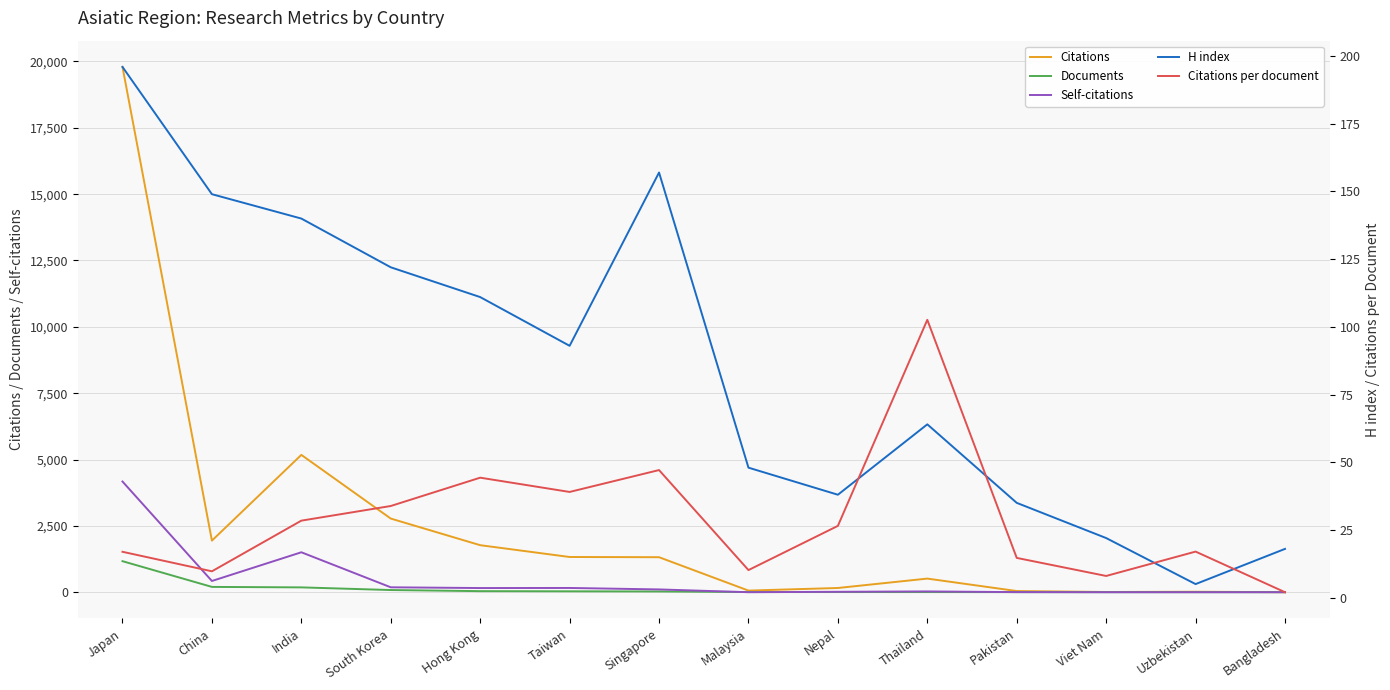

Reading left to right, transcribe all the data shown in this chart.

Citations: Japan=19794.0	China=1944.0	India=5175.0	South Korea=2775.0	Hong Kong=1772.0	Taiwan=1327.0	Singapore=1319.0	Malaysia=61.0	Nepal=159.0	Thailand=513.0	Pakistan=44.0	Viet Nam=8.0	Uzbekistan=17.0	Bangladesh=2.0
Documents: Japan=1169.0	China=200.0	India=182.0	South Korea=82.0	Hong Kong=40.0	Taiwan=34.0	Singapore=28.0	Malaysia=6.0	Nepal=6.0	Thailand=5.0	Pakistan=3.0	Viet Nam=1.0	Uzbekistan=1.0	Bangladesh=1.0
Self-citations: Japan=4171.0	China=423.0	India=1505.0	South Korea=185.0	Hong Kong=157.0	Taiwan=160.0	Singapore=105.0	Malaysia=0.0	Nepal=16.0	Thailand=30.0	Pakistan=3.0	Viet Nam=0.0	Uzbekistan=0.0	Bangladesh=0.0
H index: Japan=196.0	China=149.0	India=140.0	South Korea=122.0	Hong Kong=111.0	Taiwan=93.0	Singapore=157.0	Malaysia=48.0	Nepal=38.0	Thailand=64.0	Pakistan=35.0	Viet Nam=22.0	Uzbekistan=5.0	Bangladesh=18.0
Citations per document: Japan=16.9	China=9.7	India=28.4	South Korea=33.8	Hong Kong=44.3	Taiwan=39.0	Singapore=47.1	Malaysia=10.2	Nepal=26.5	Thailand=102.6	Pakistan=14.7	Viet Nam=8.0	Uzbekistan=17.0	Bangladesh=2.0